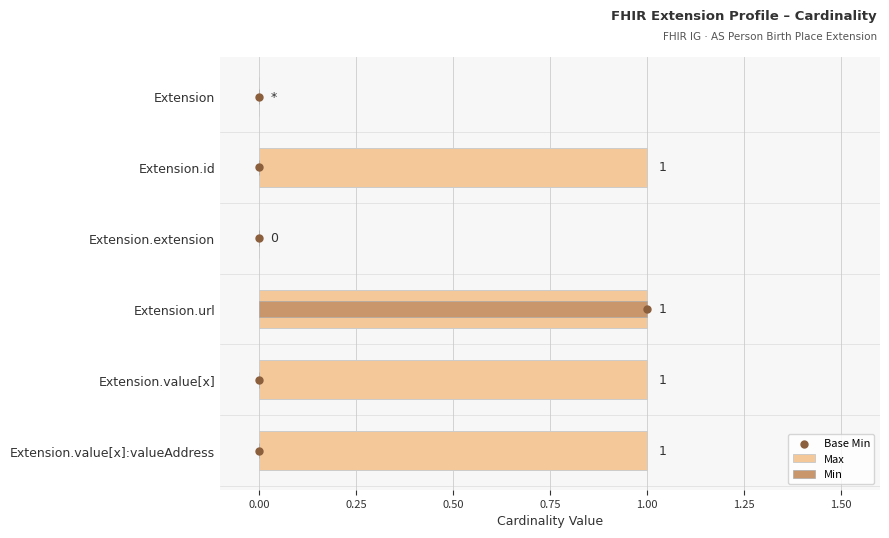

What is the total value across all series at 0.75?

5